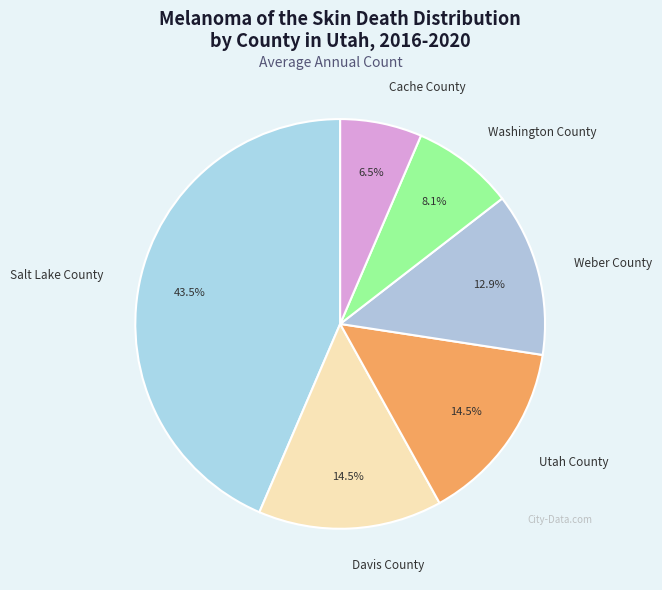

To the nearest percent, what is the difference between the Weber County and Utah County slice percentages?

2%